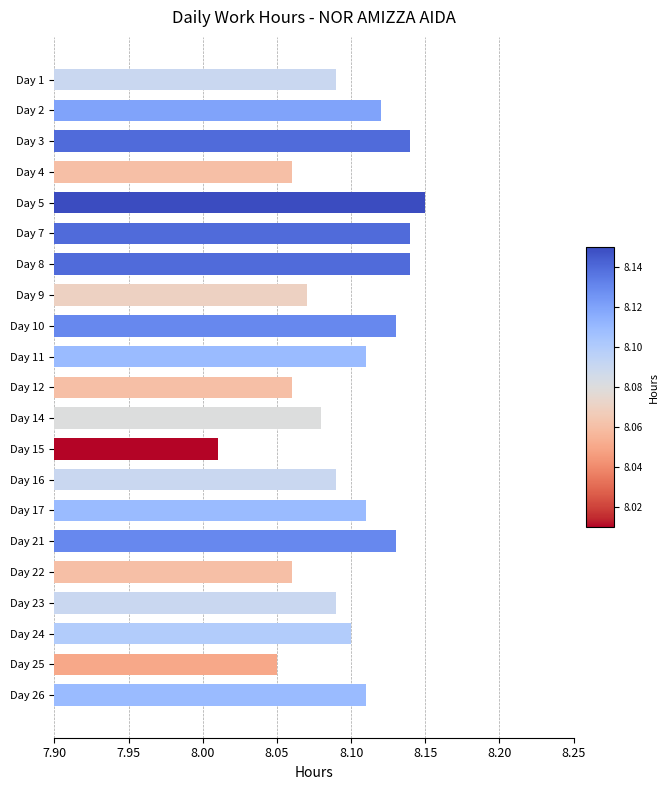

The chart shows a value of 8.1 at Day 14. True or false?

True